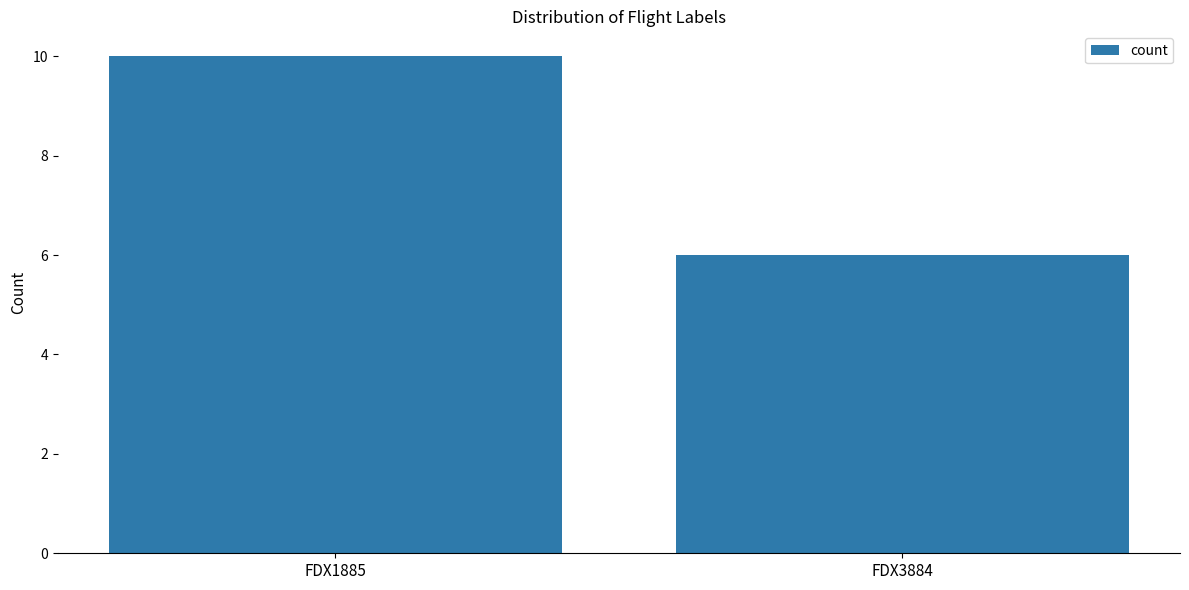

At which category does the chart reach its minimum across all series?

FDX3884